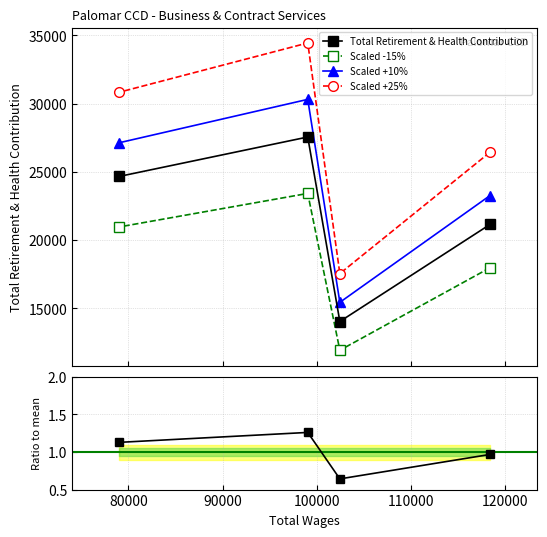

How many data points in Ratio to mean are above 1?

2